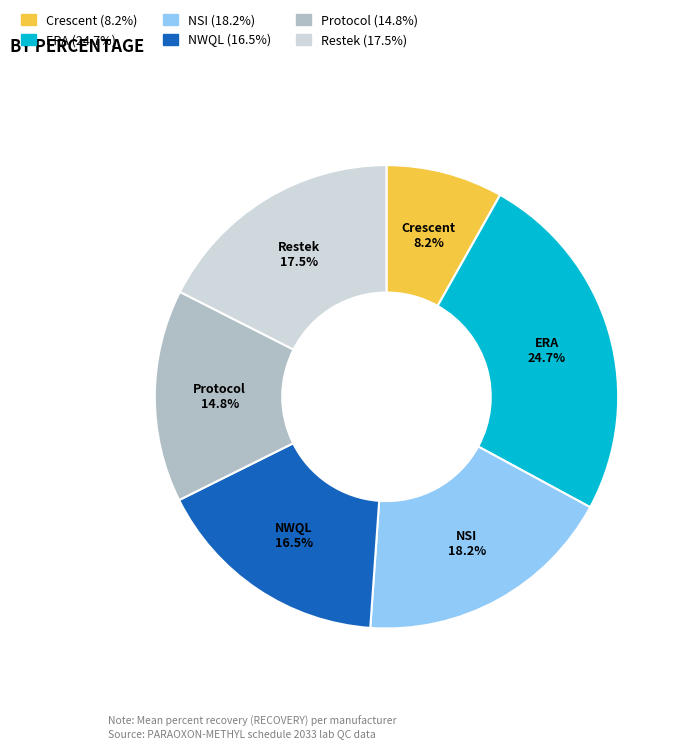

Between NWQL and Protocol, which is larger?

NWQL